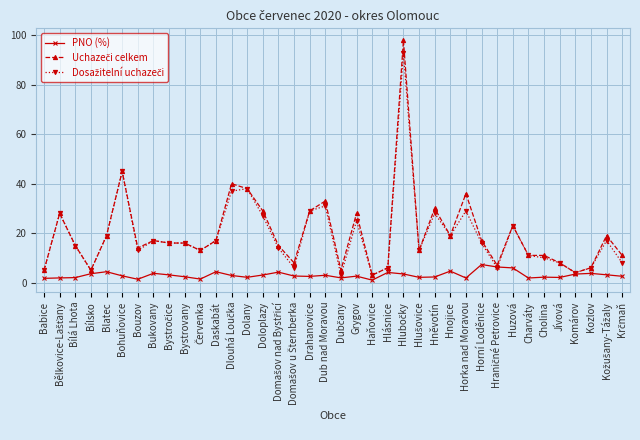

What is the highest value of the PNO (%) series?

7.3